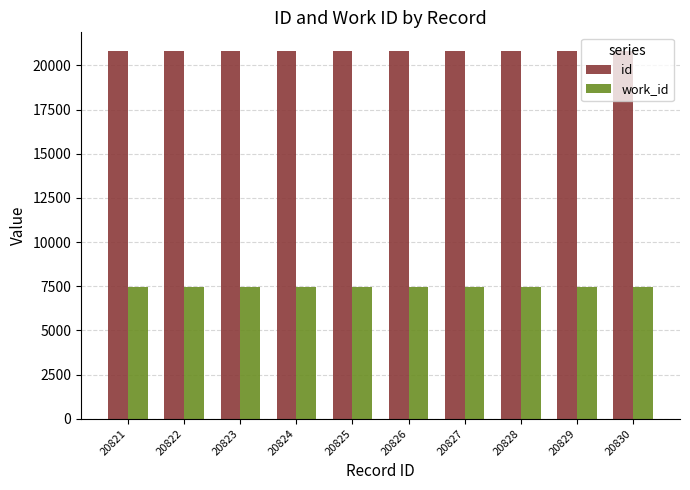

True or false: work_id has a value of 7443 at 20830.

True